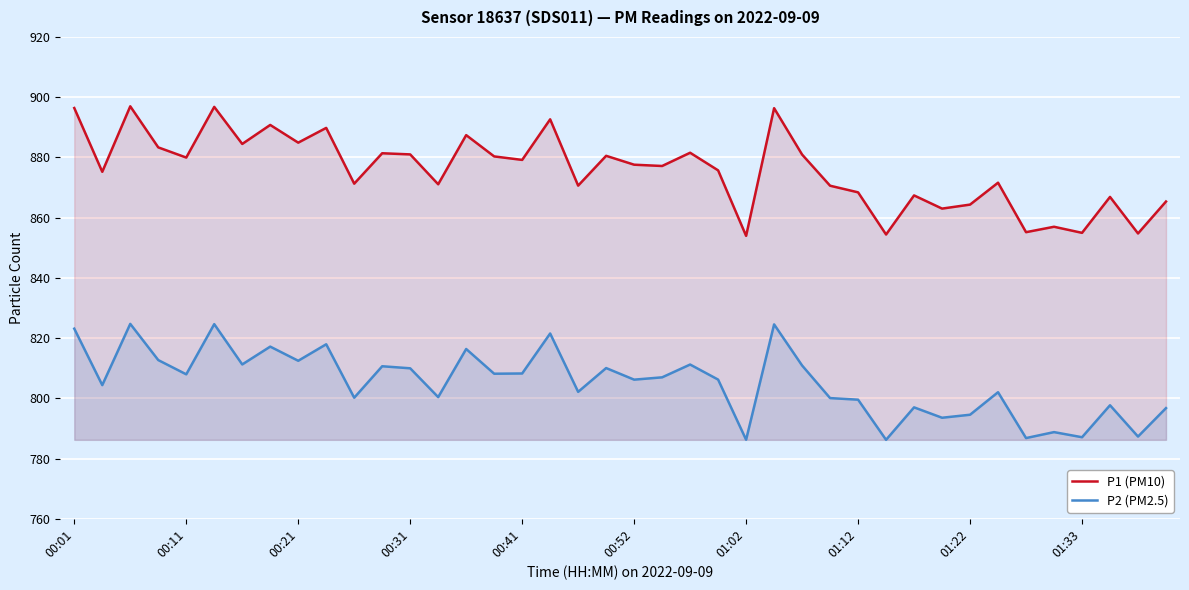

What is the difference between the maximum and minimum values in the P2 (PM2.5) series?

38.5